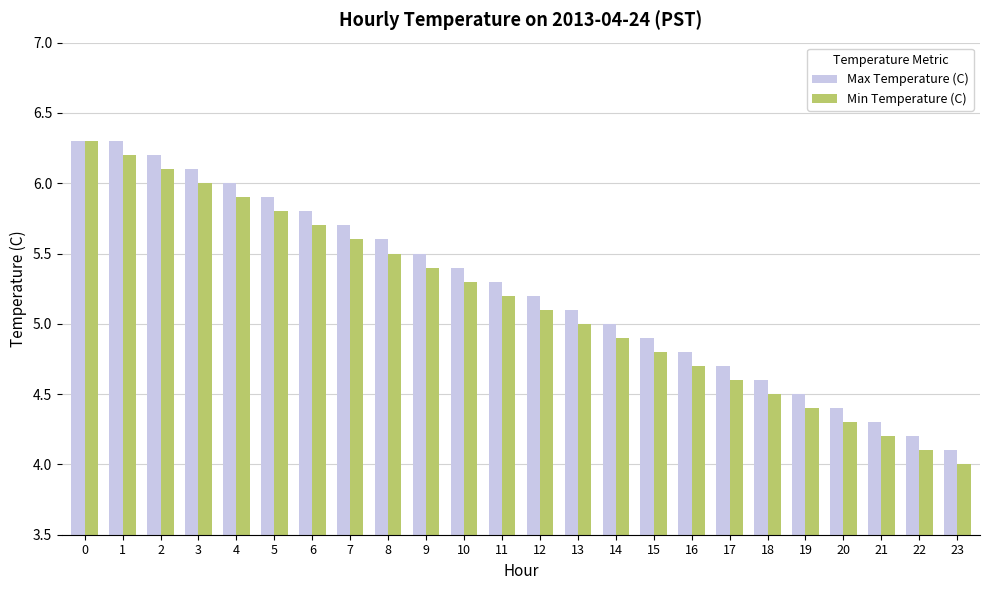

How many categories are shown in the chart?

24